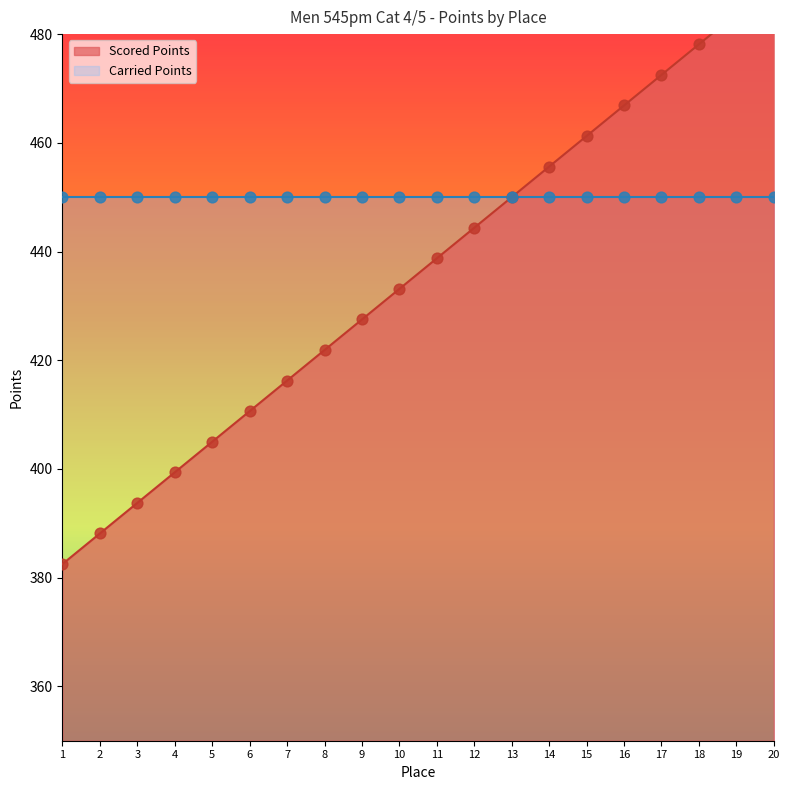

What is the change in value from 2 to 8?

+33.8